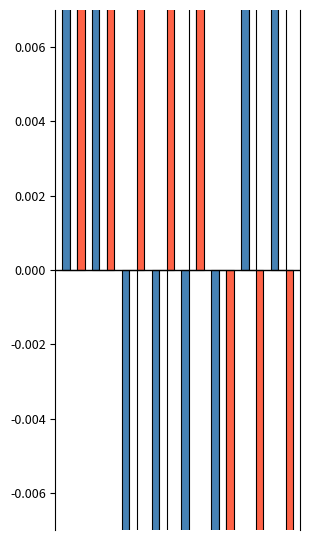

What is the sum of all N values?

44.3